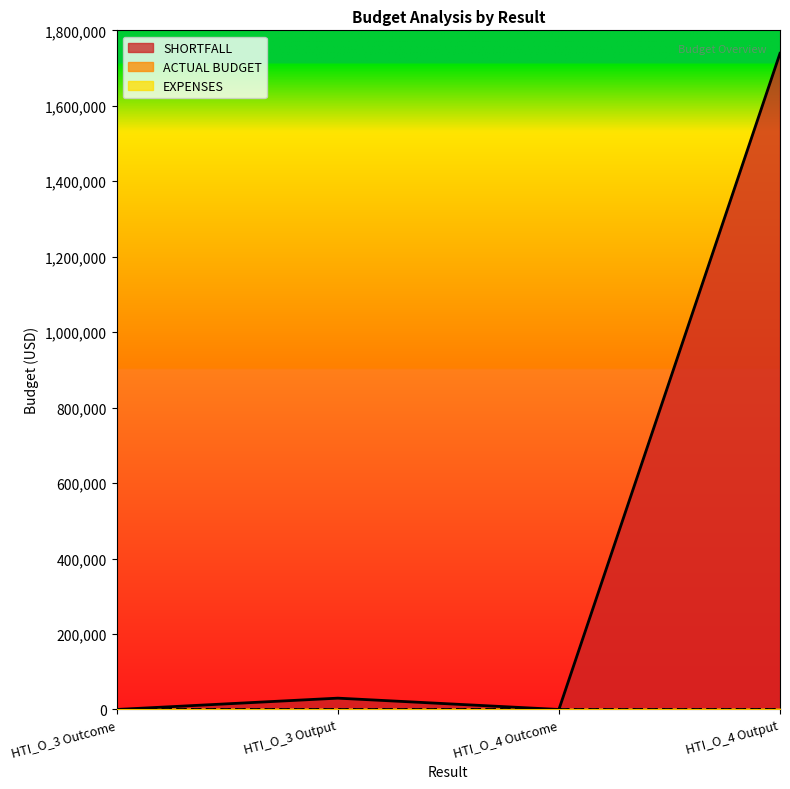

Between HTI_O_3 Output and HTI_O_3 Outcome, which is larger?

HTI_O_3 Output